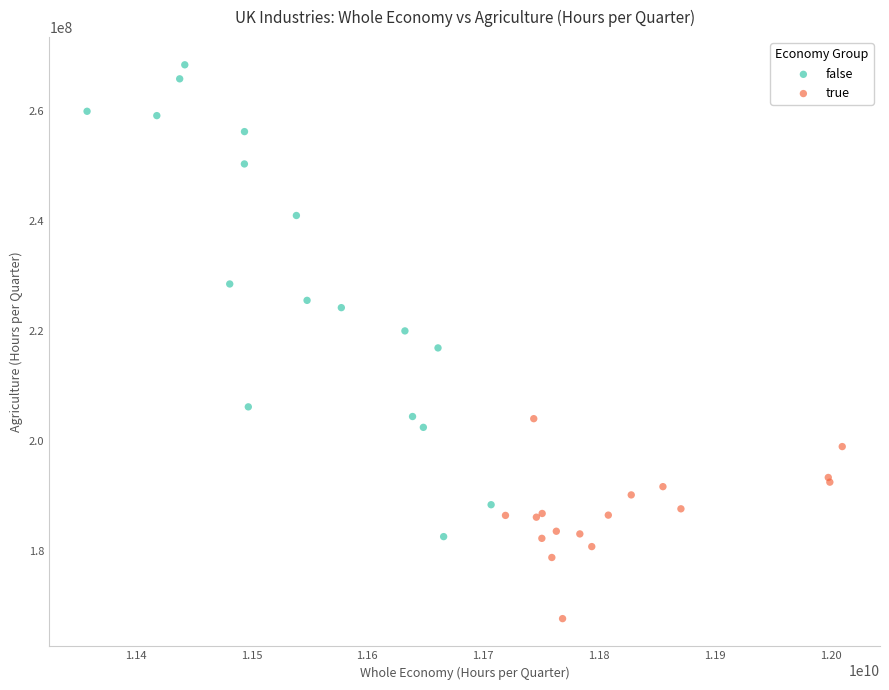

Which series reaches the maximum Y coordinate?

false